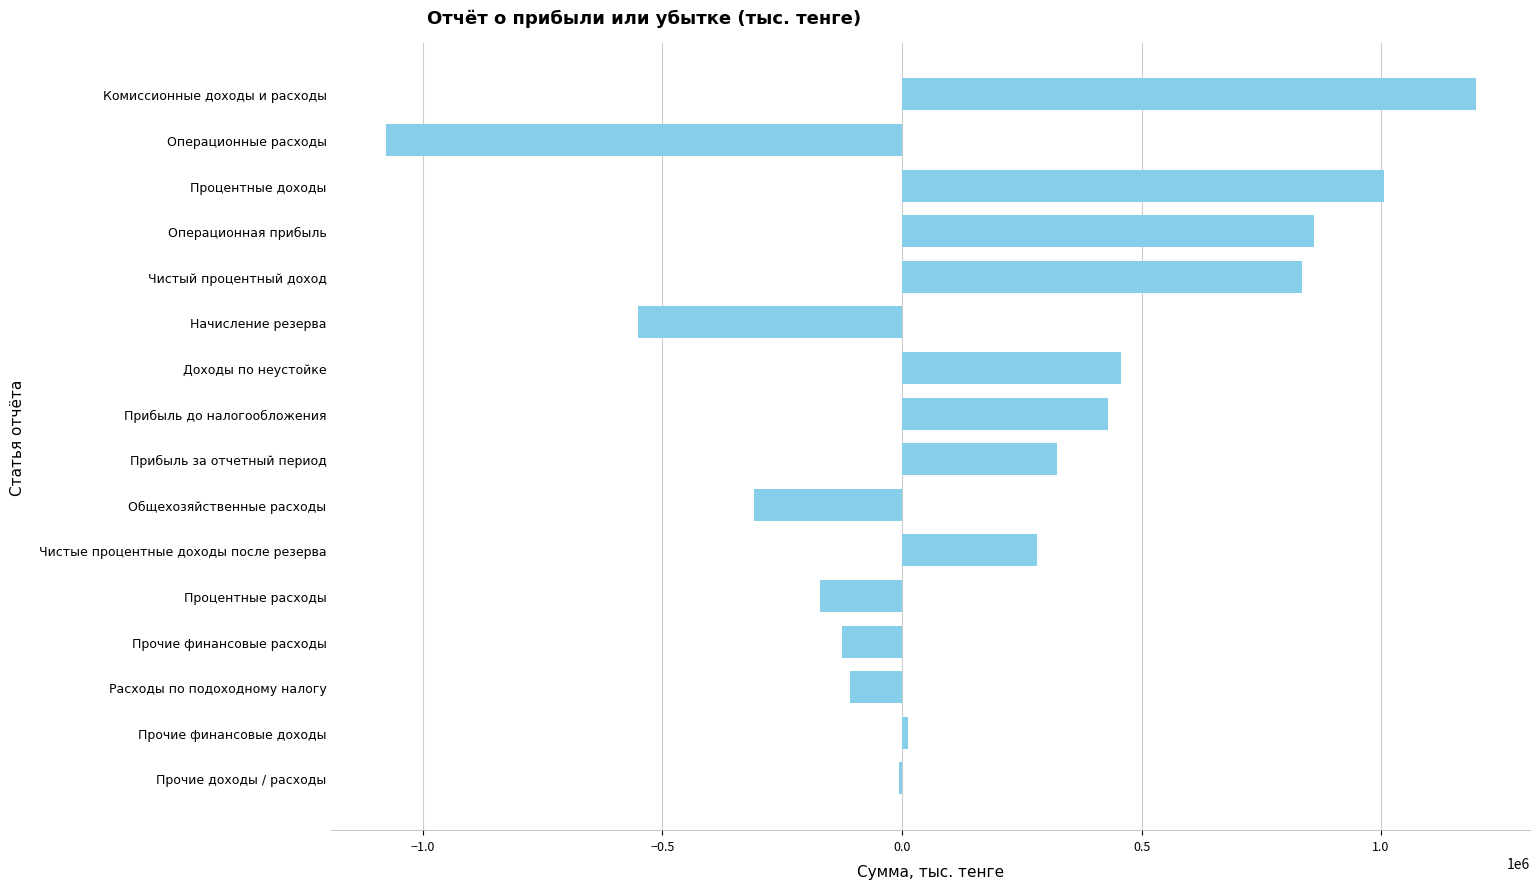

What is the sum of all values?

3051094